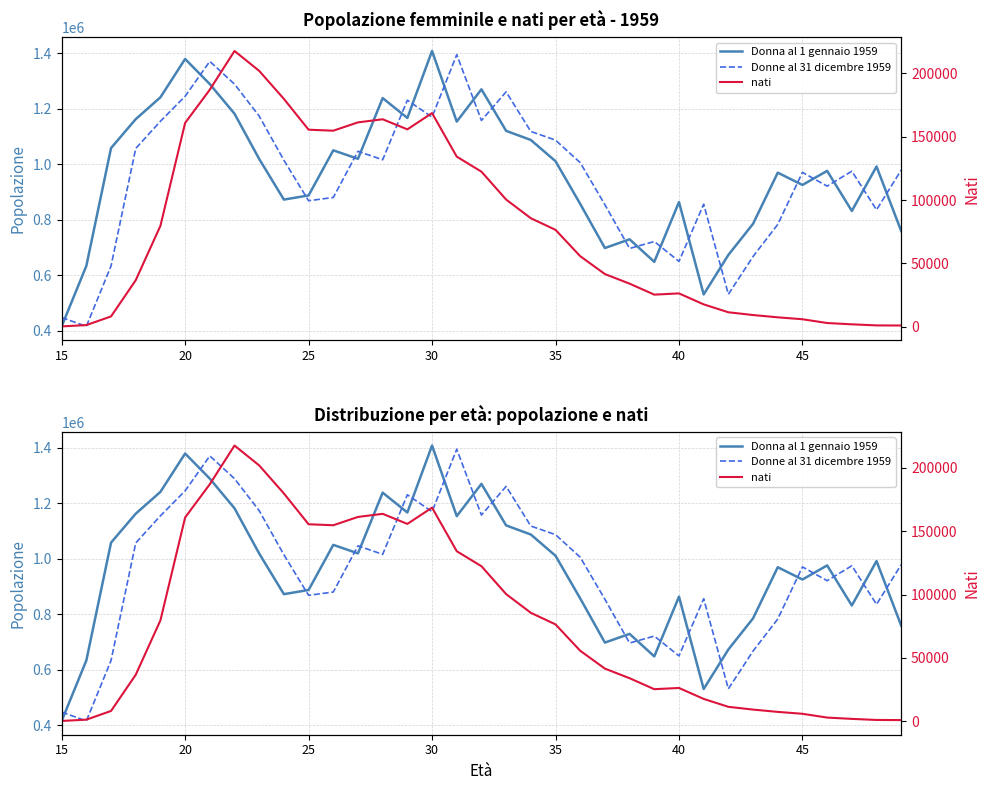

What is the sum of all Donne al 31 dicembre 1959 values?

33475870.6